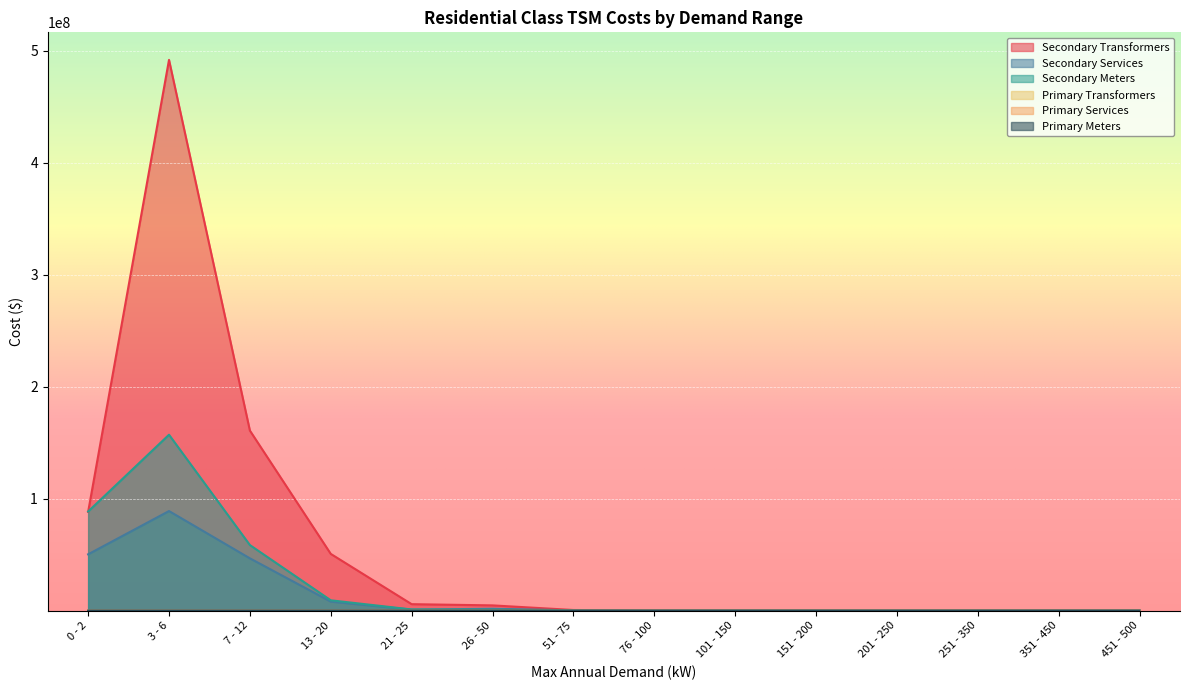

How many values in the Secondary Transformers series are below 588479?

7